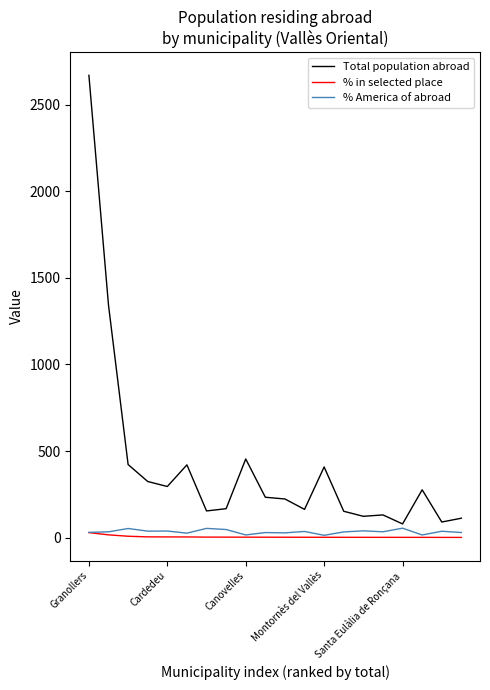

Which series has the largest range (max minus min)?

Total population abroad